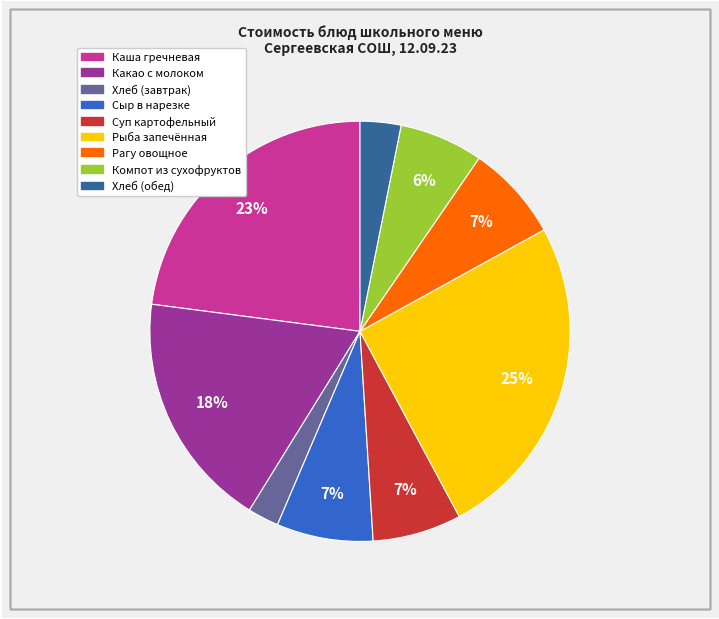

To the nearest percent, what is the difference between the Рагу овощное and Хлеб (обед) slice percentages?

4%